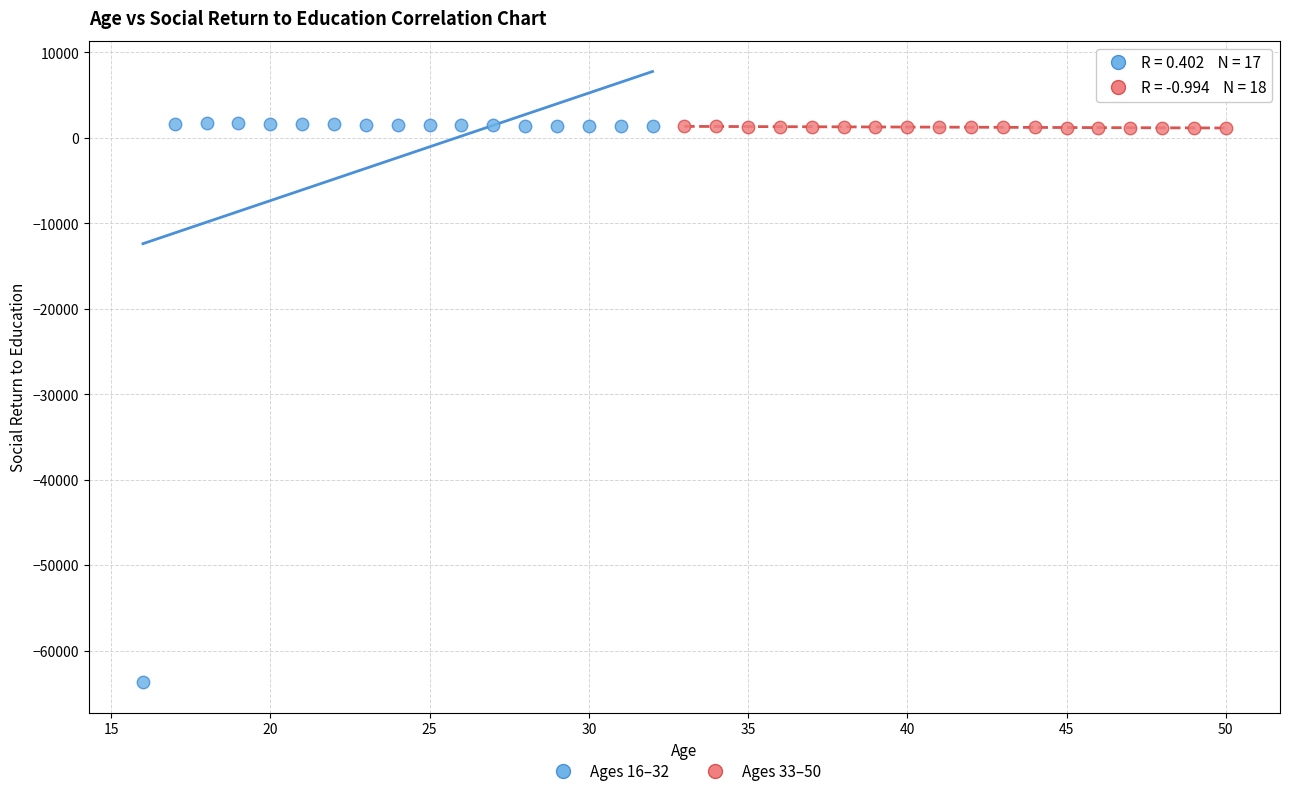

Which series has the largest Y range (max minus min)?

Ages 16–32